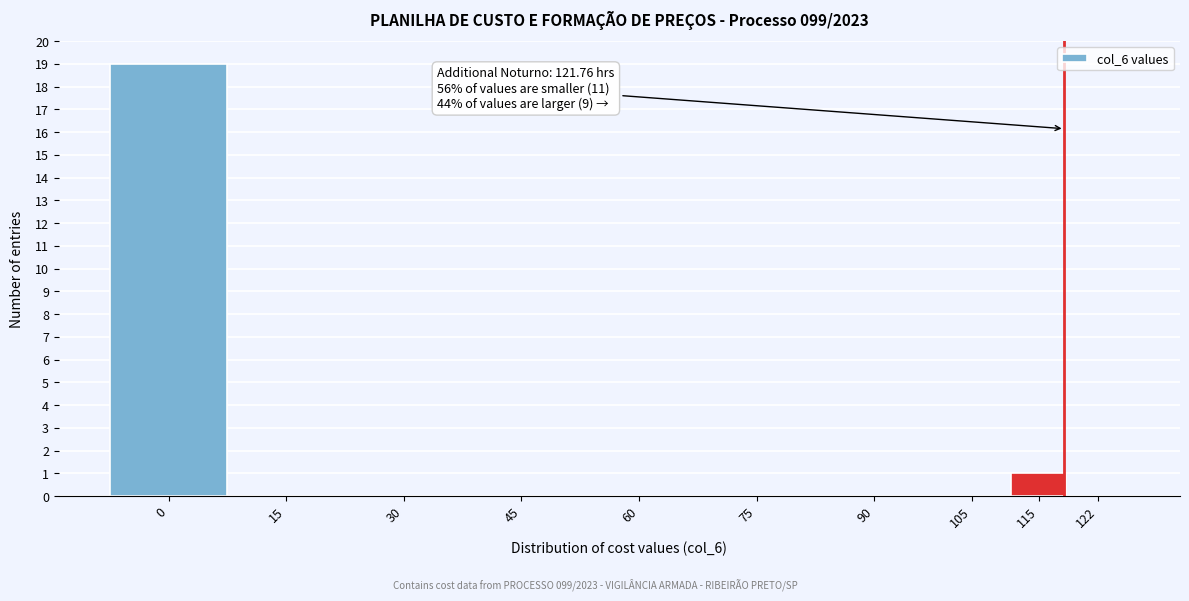

Reading right to left, list all the values displayed in this chart.

122=0	115=1	105=0	90=0	75=0	60=0	45=0	30=0	15=0	0=19